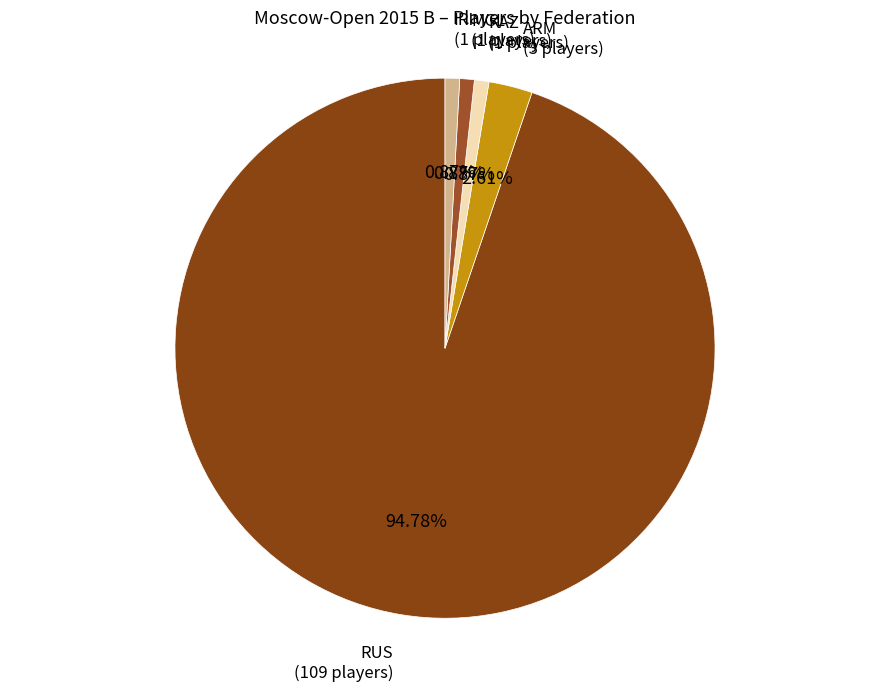

How many segments does this pie chart have?

5